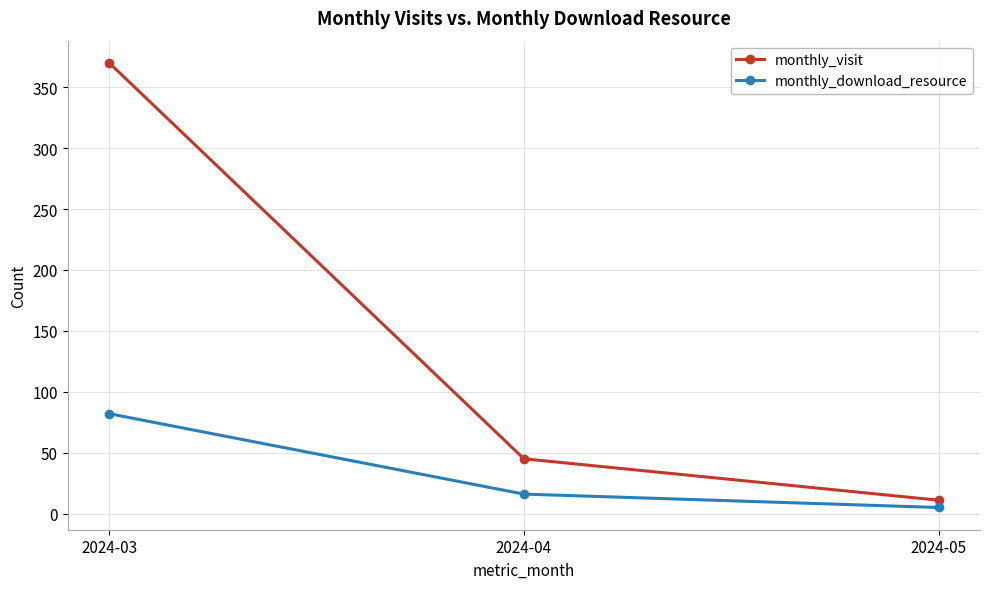

What is the minimum value shown in the chart?

5